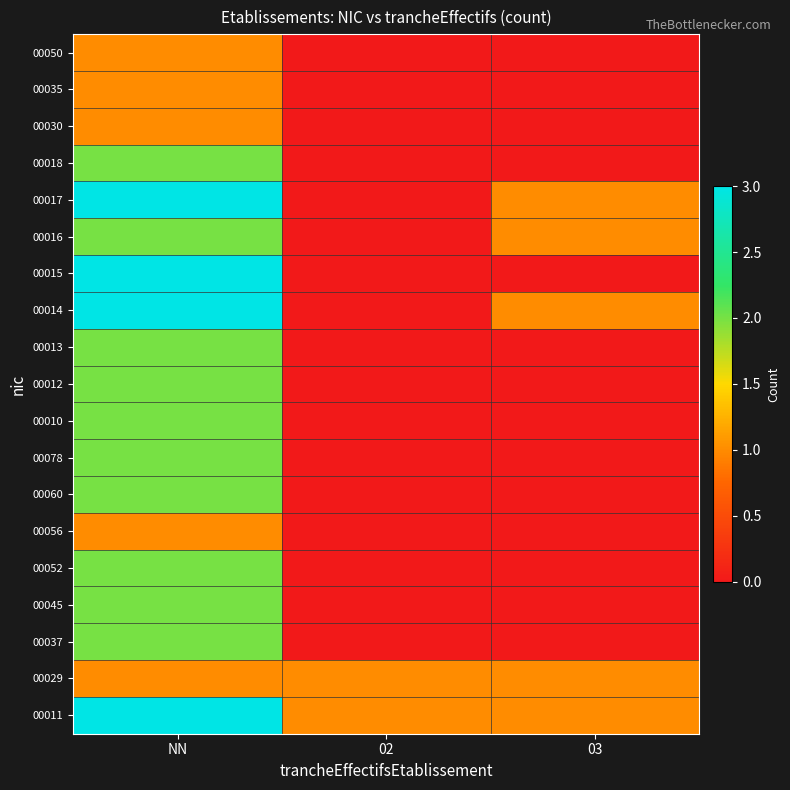

Reading right to left, transcribe all the data shown in this chart.

00011: 03=1	02=1	NN=3
00029: 03=1	02=1	NN=1
00037: 03=0	02=0	NN=2
00045: 03=0	02=0	NN=2
00052: 03=0	02=0	NN=2
00056: 03=0	02=0	NN=1
00060: 03=0	02=0	NN=2
00078: 03=0	02=0	NN=2
00010: 03=0	02=0	NN=2
00012: 03=0	02=0	NN=2
00013: 03=0	02=0	NN=2
00014: 03=1	02=0	NN=3
00015: 03=0	02=0	NN=3
00016: 03=1	02=0	NN=2
00017: 03=1	02=0	NN=3
00018: 03=0	02=0	NN=2
00030: 03=0	02=0	NN=1
00035: 03=0	02=0	NN=1
00050: 03=0	02=0	NN=1